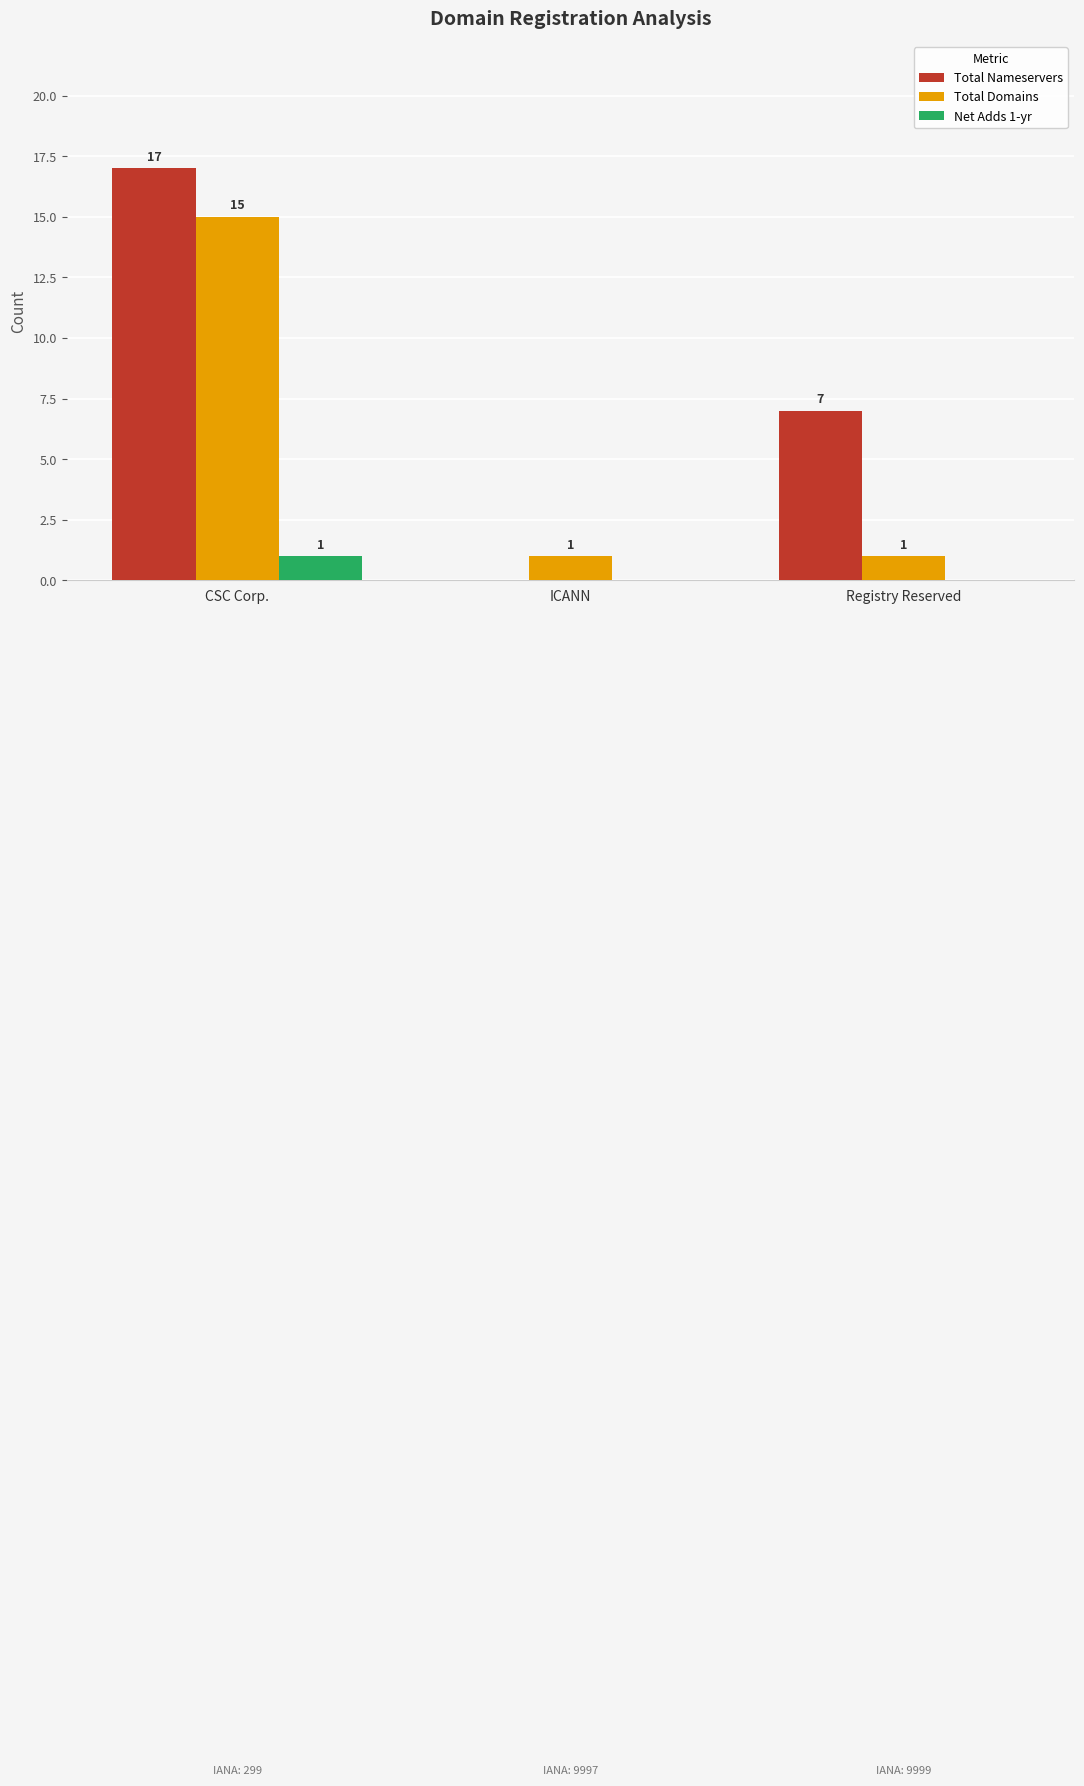

True or false: Total Nameservers has a value of 2 at Registry Reserved.

False